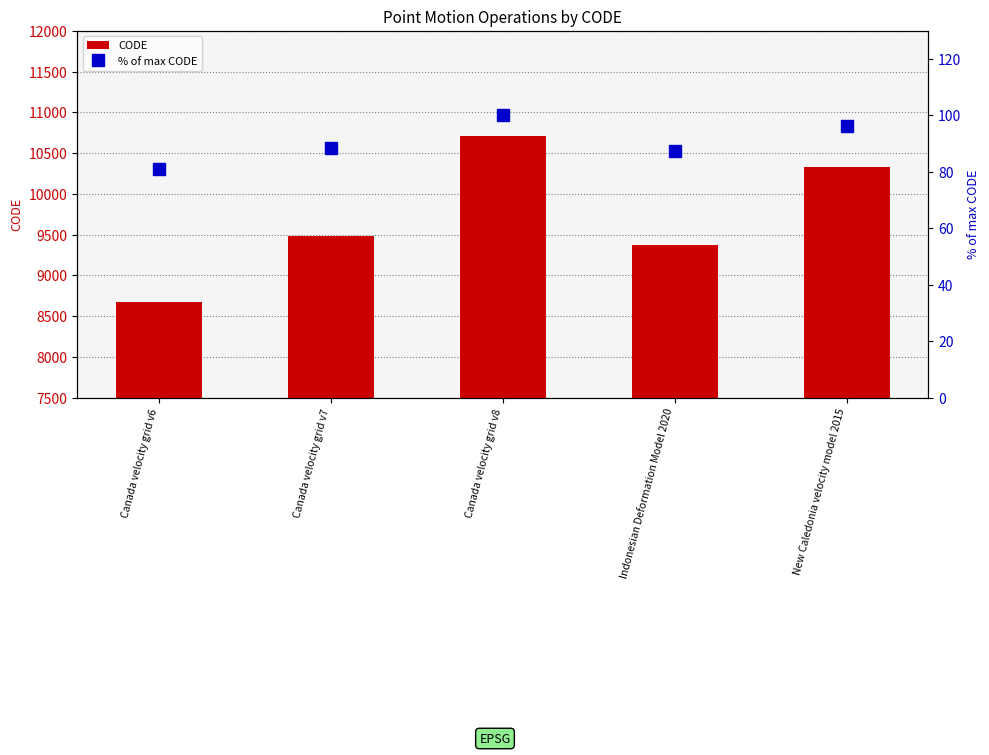

What is the maximum value for % of max CODE?

100.0